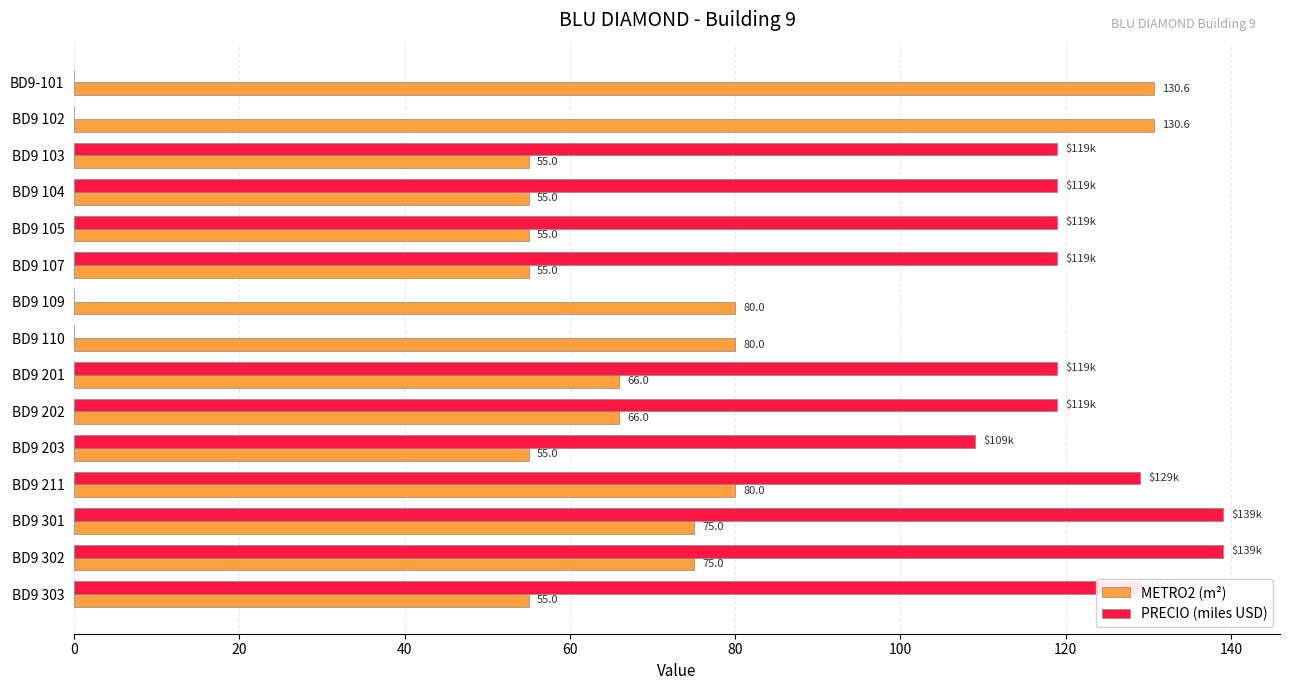

True or false: PRECIO (miles USD) has a value of 119.0 at BD9 202.

True